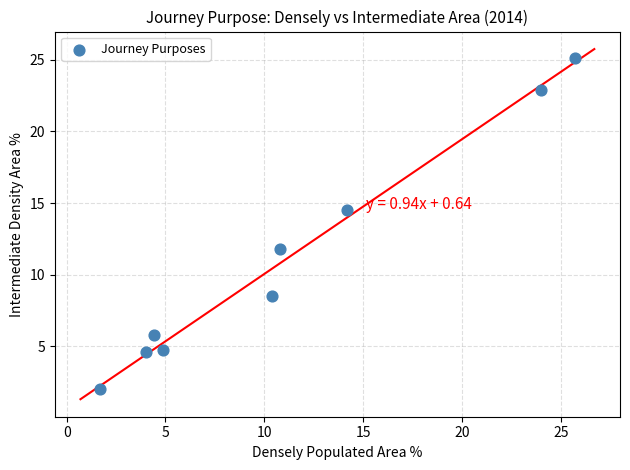

What is the range of X values (max minus min)?

24.0